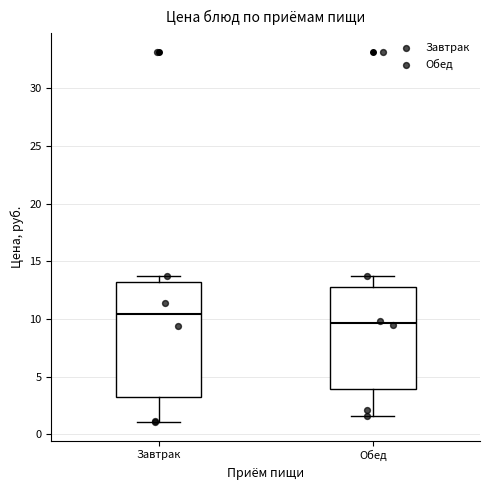

Which box has the highest median line?

Завтрак